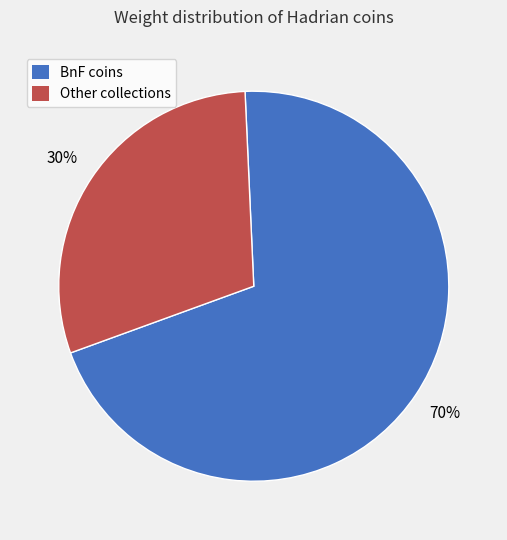

To the nearest percent, what is the average slice percentage?

50%